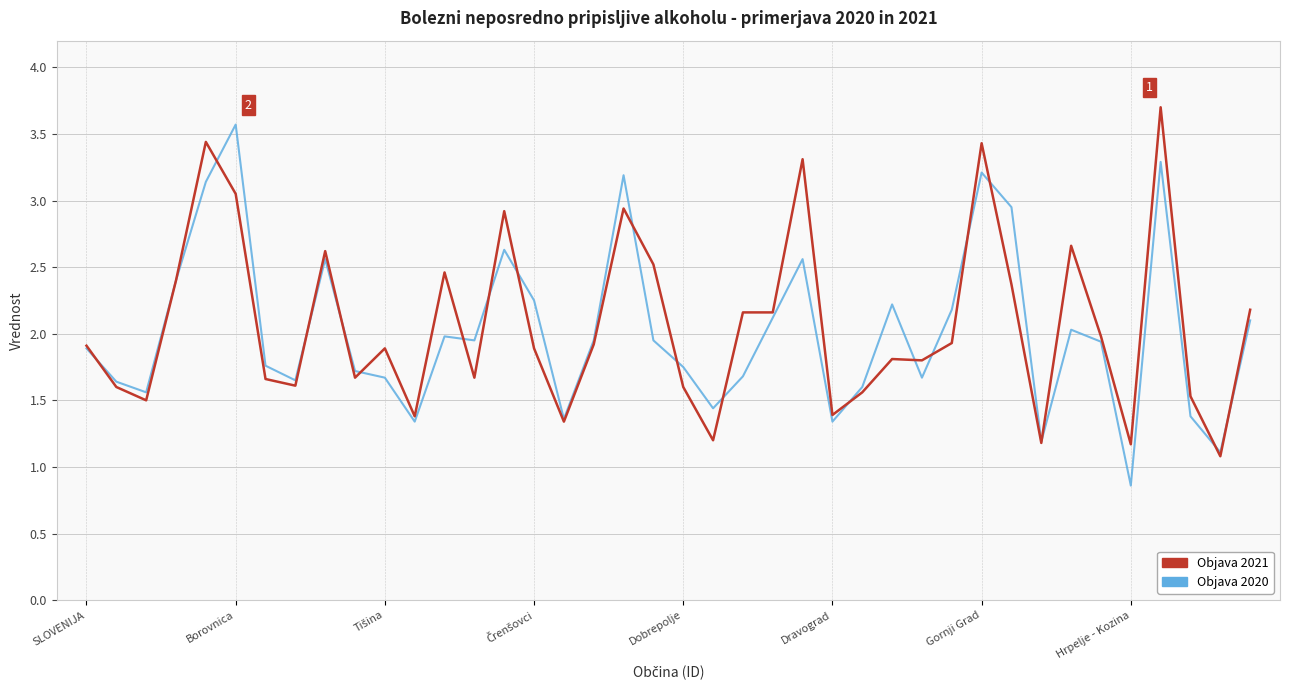

What is the smallest value displayed?

0.9